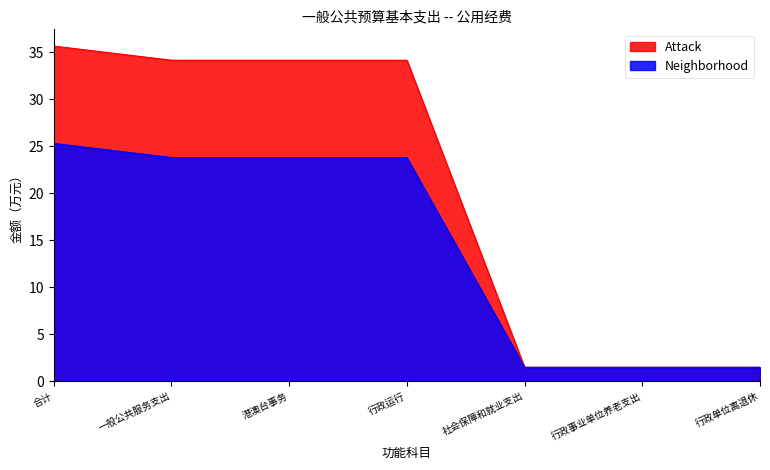

Is the value of Neighborhood at 行政单位离退休 greater than the value of Attack at 行政单位离退休?

No